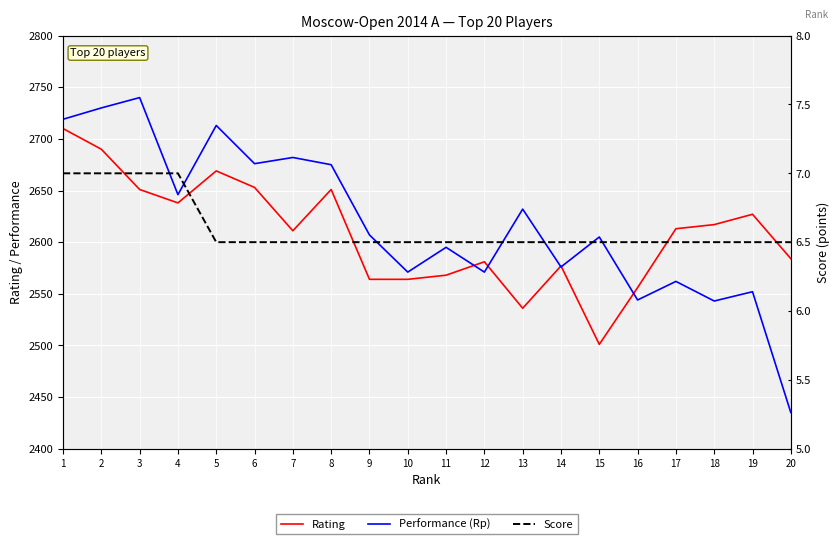

Which series has the largest total across all categories?

Performance (Rp)